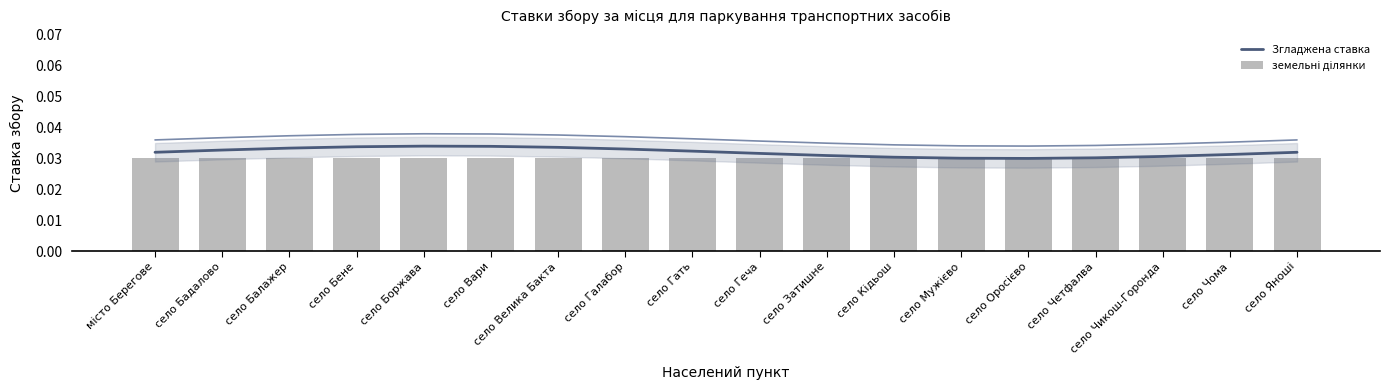

What is the label of the 7th bar from the left?

село Велика Бакта